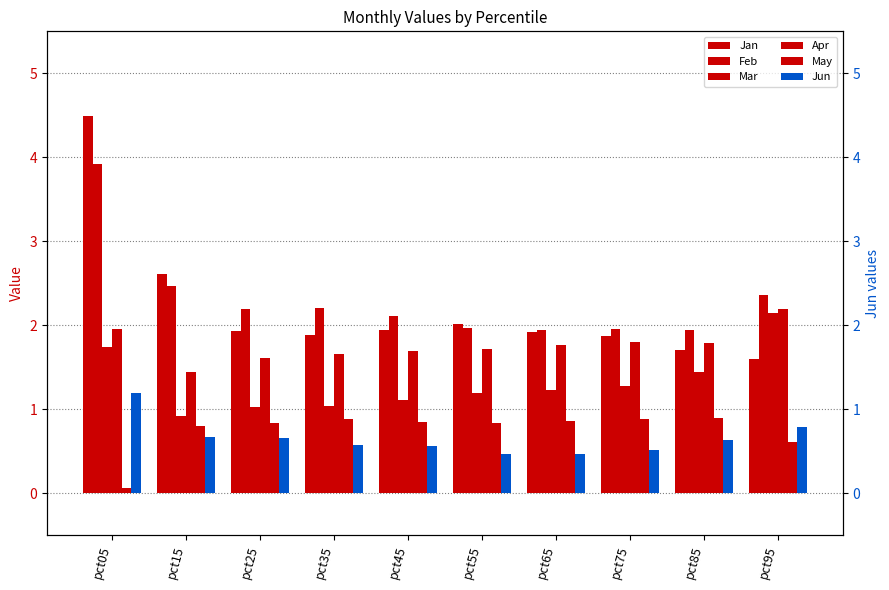

Rank the series at pct95 from highest to lowest value.

Feb, Apr, Mar, Jan, Jun, May